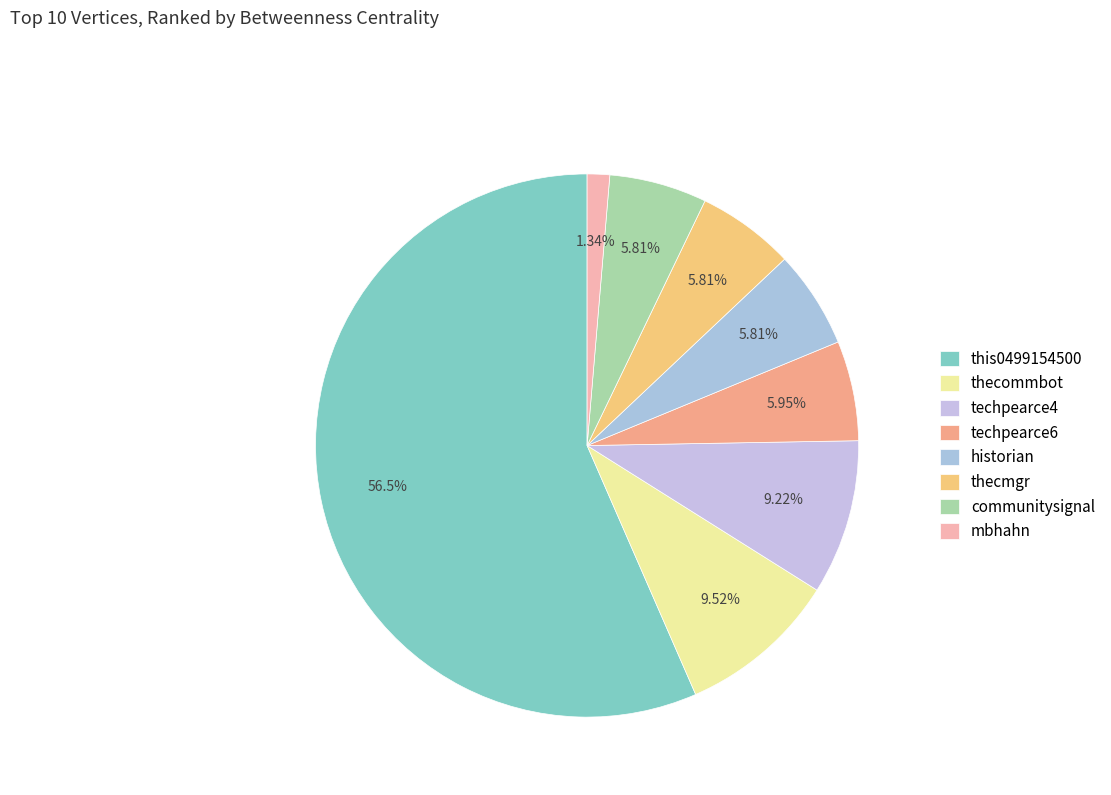

Between techpearce6 and this0499154500, which is larger?

this0499154500